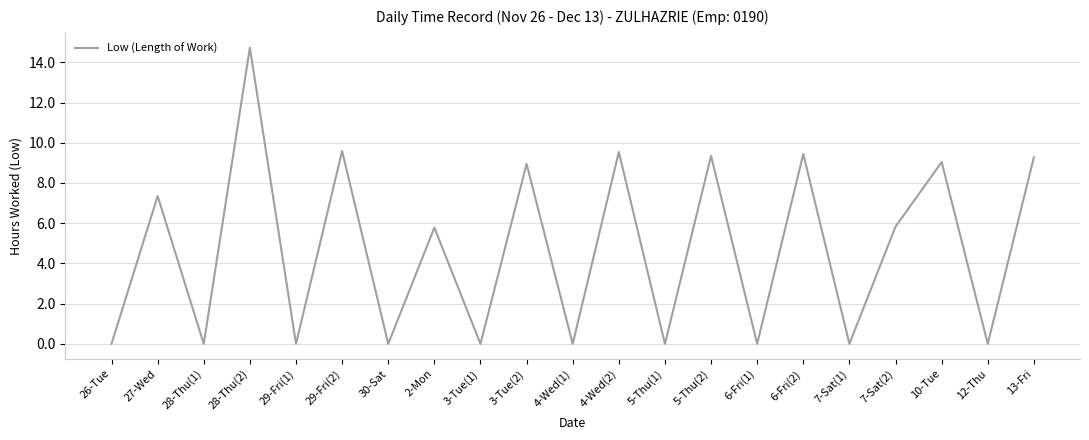

Where does the data first go above 5?

27-Wed